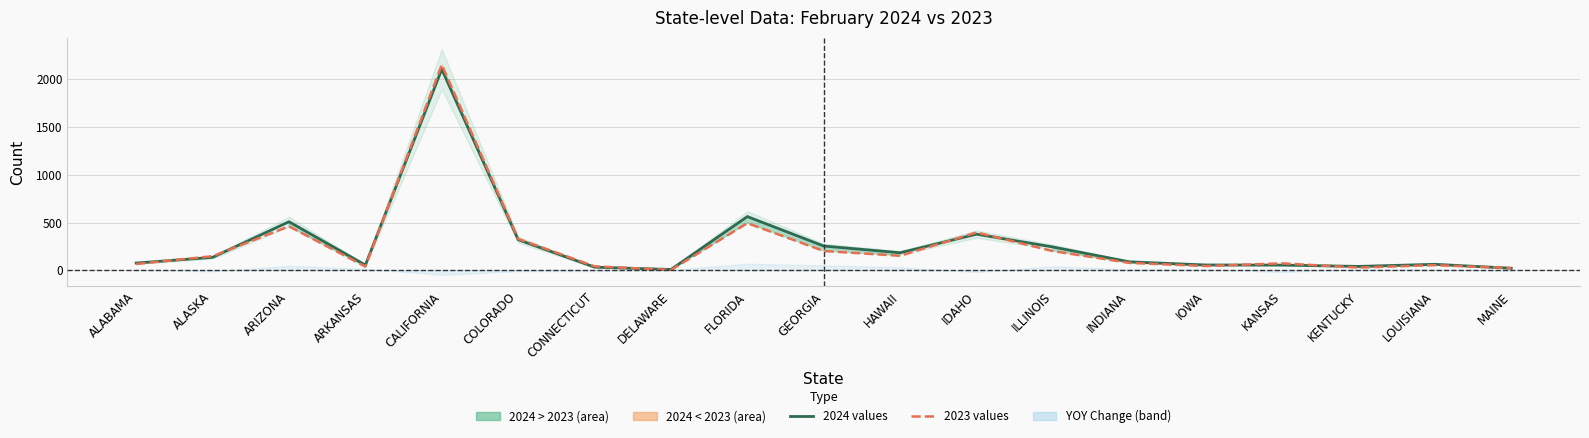

Is it true that 2024 values equals 55 at KANSAS?

True